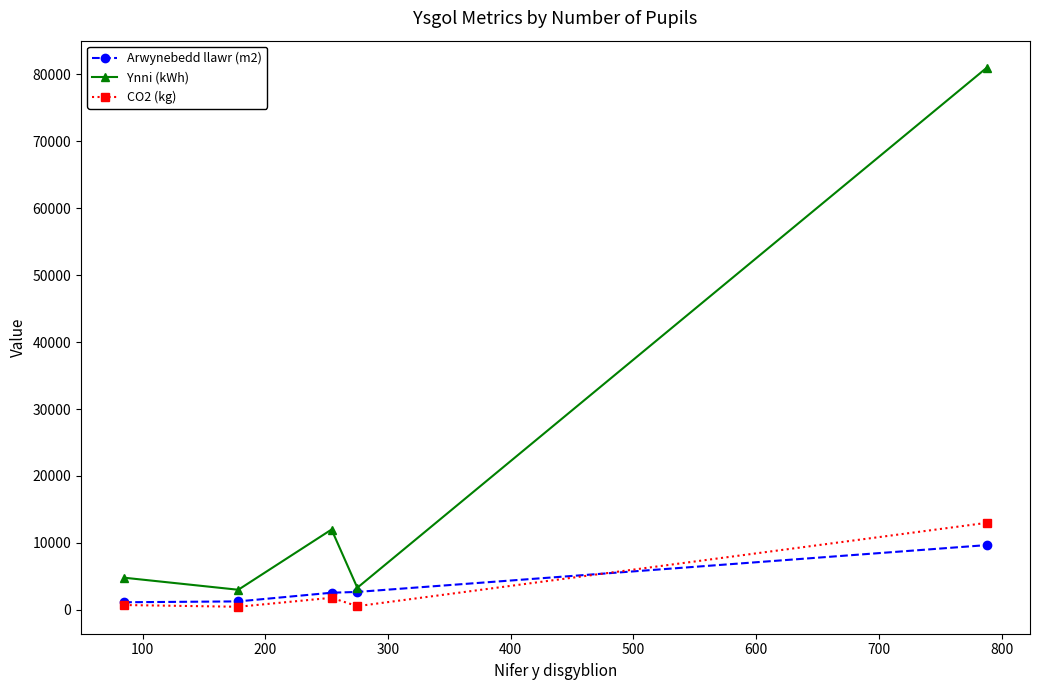

At how many categories does at least one series exceed 70361?

1